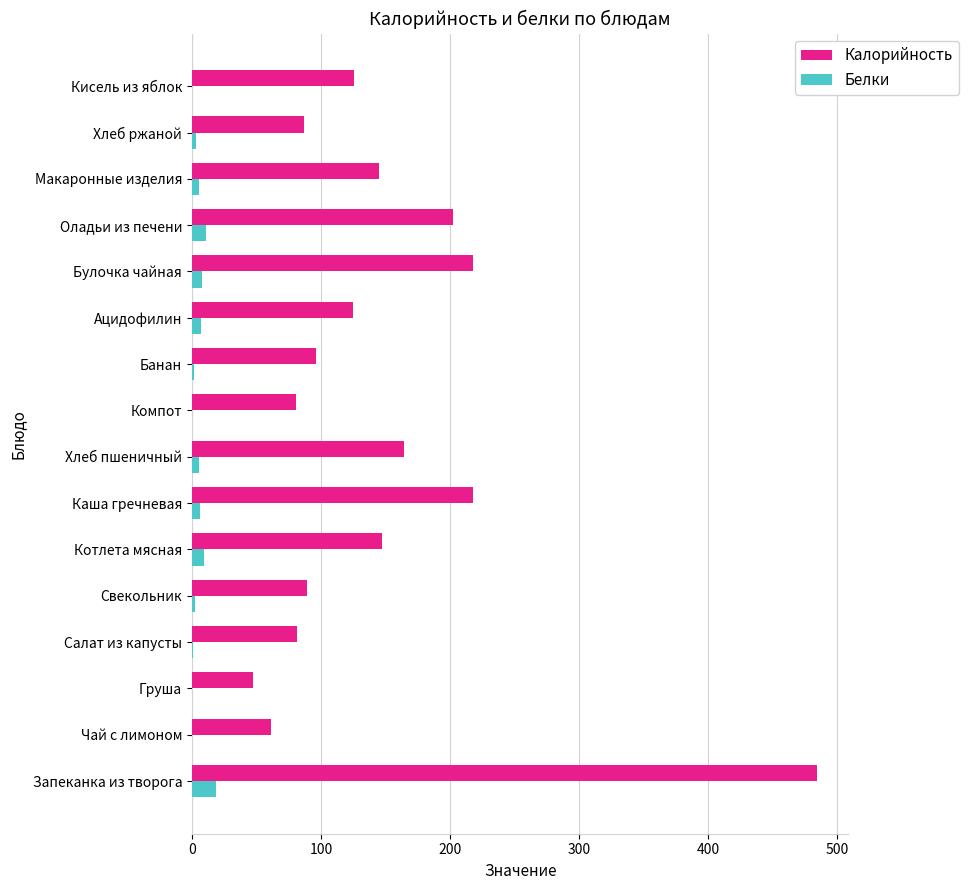

Which series changed the most between Свекольник and Оладьи из печени?

Калорийность